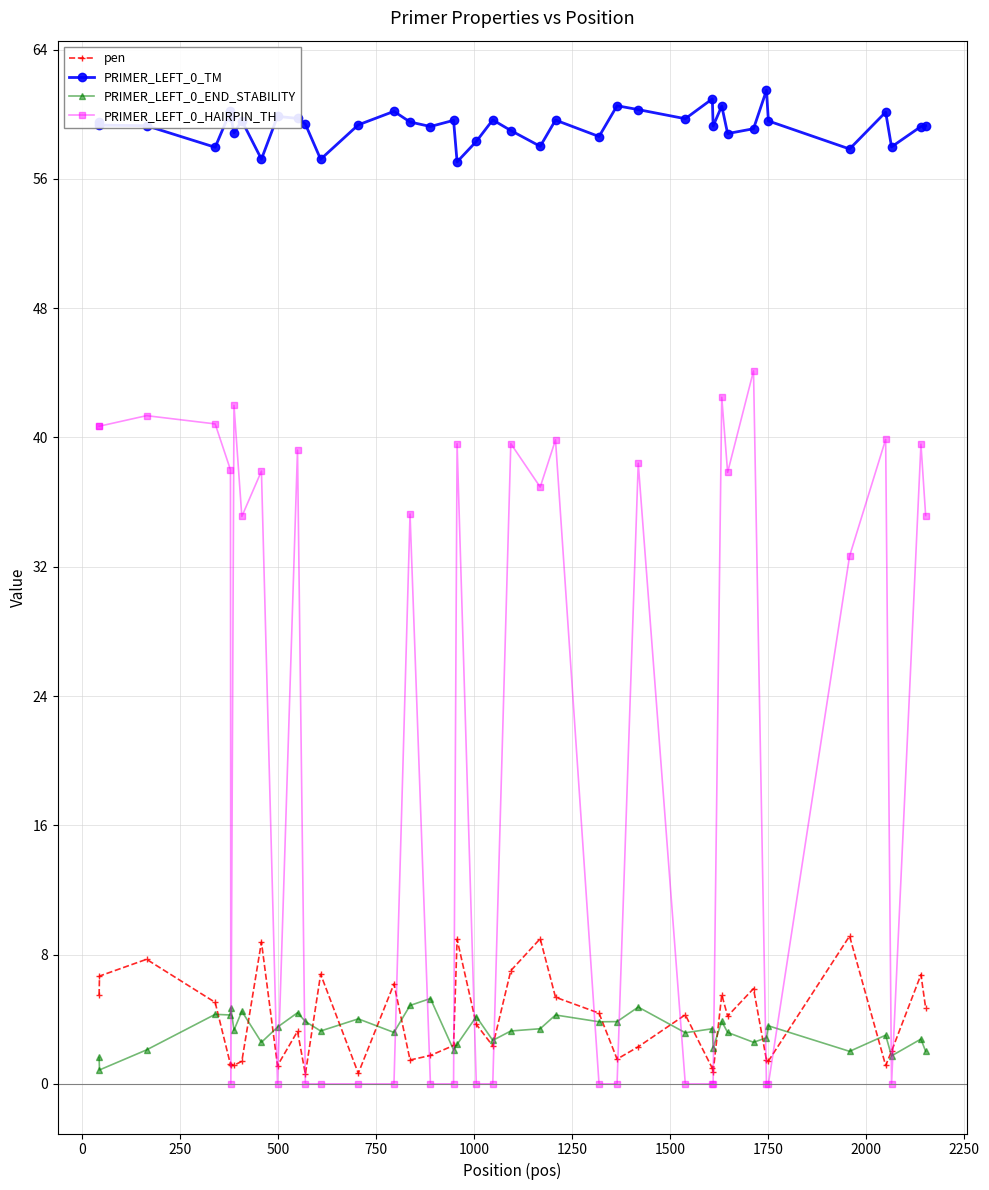

True or false: pen has more than 2 points higher than both neighbors.

True